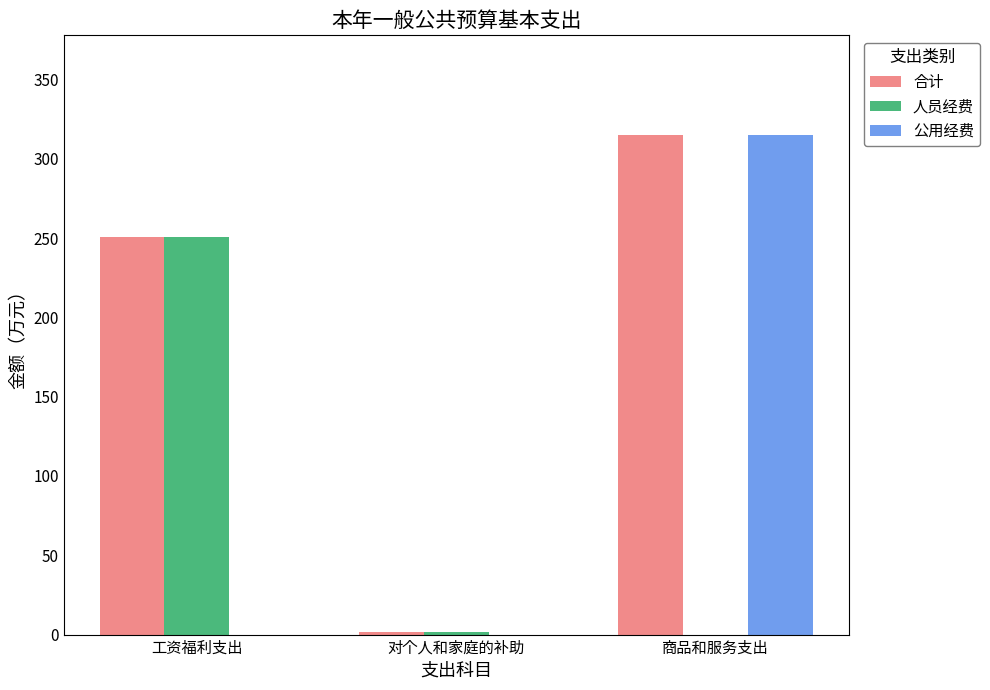

Which label corresponds to the largest value in the chart?

商品和服务支出